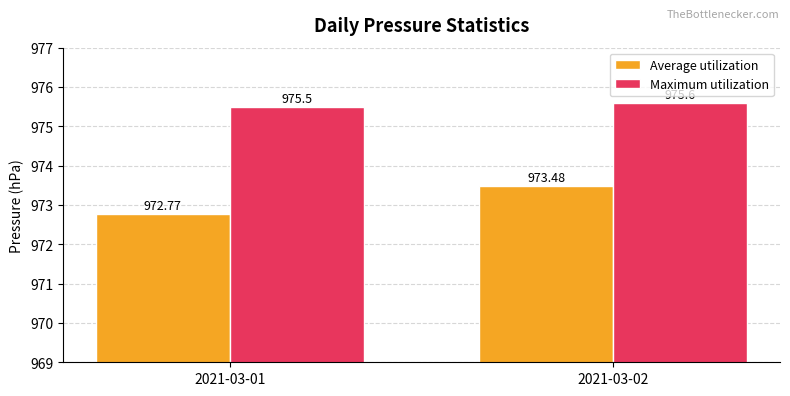

How many data points does each series have?

2